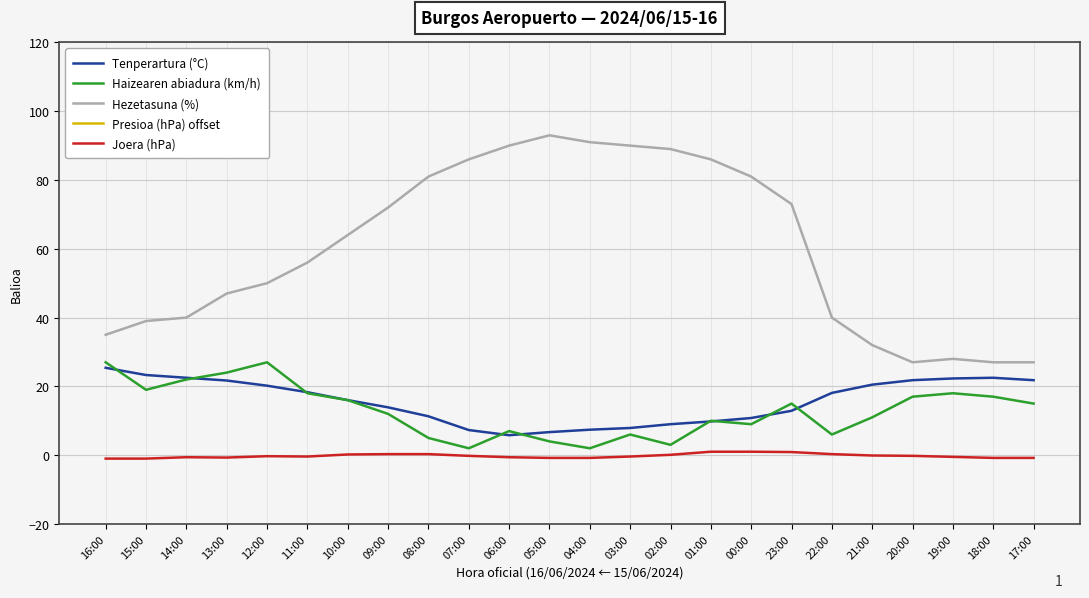

The Presioa (hPa) offset series shows 1543.9 at 02:00. True or false?

False